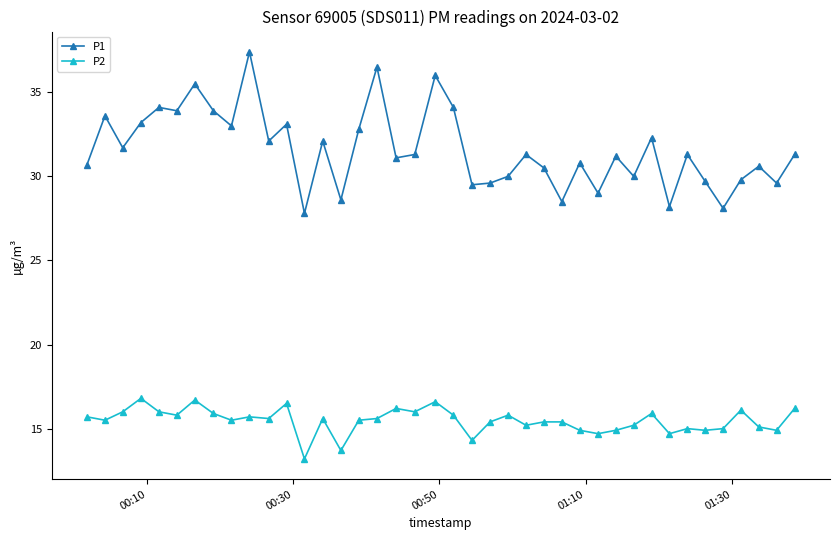

Which series has the largest total across all categories?

P1